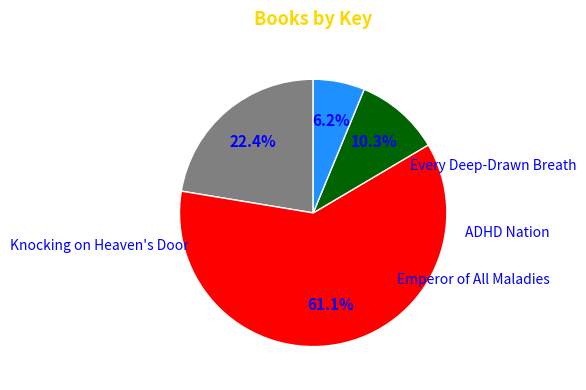

Does any single category account for the majority?

Yes